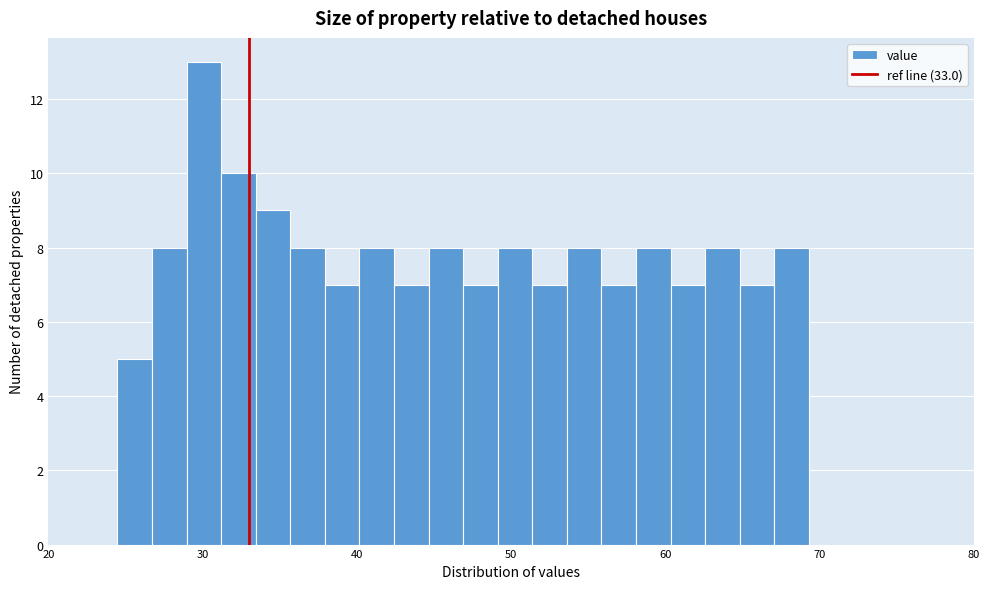

Read against the x-axis, roughly where is the centre of the tallest bar?

30